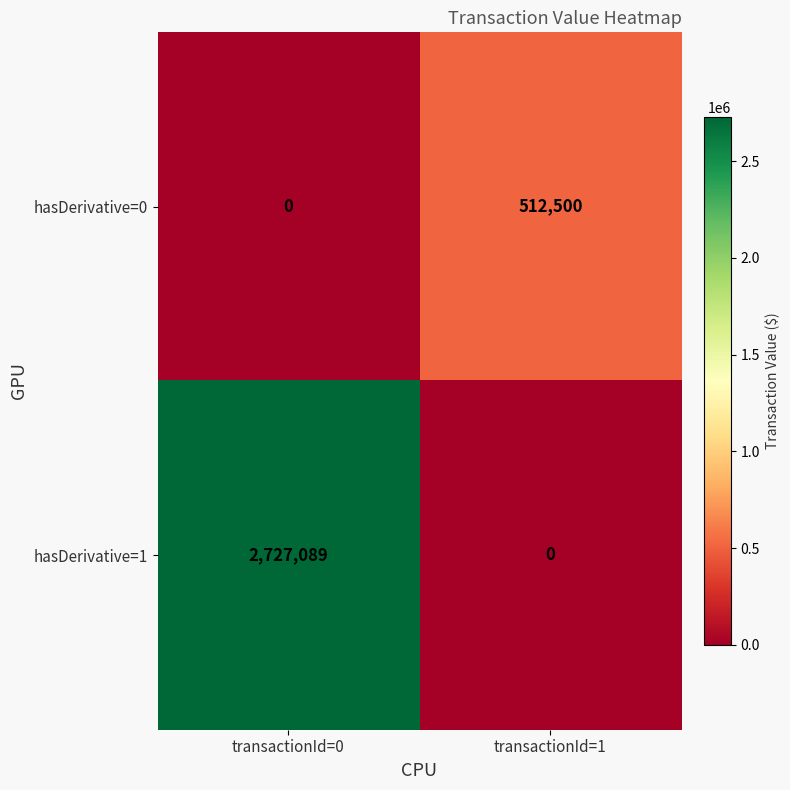

At how many categories does at least one series exceed 196614?

2